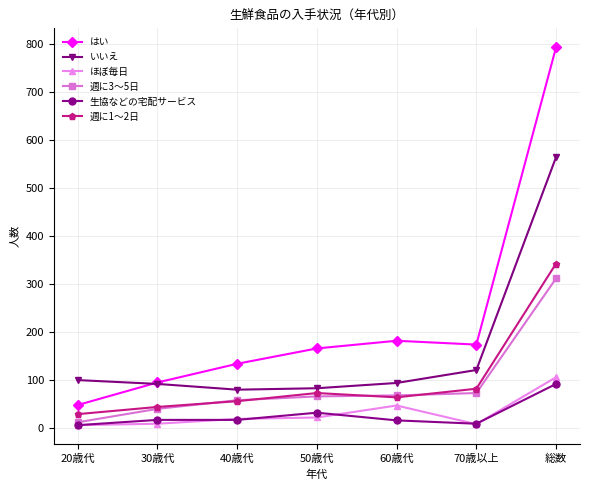

What position from the right is 40歳代?

5